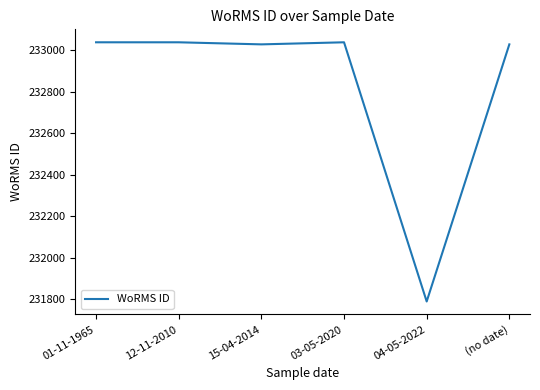

How many lines are shown in the chart?

1